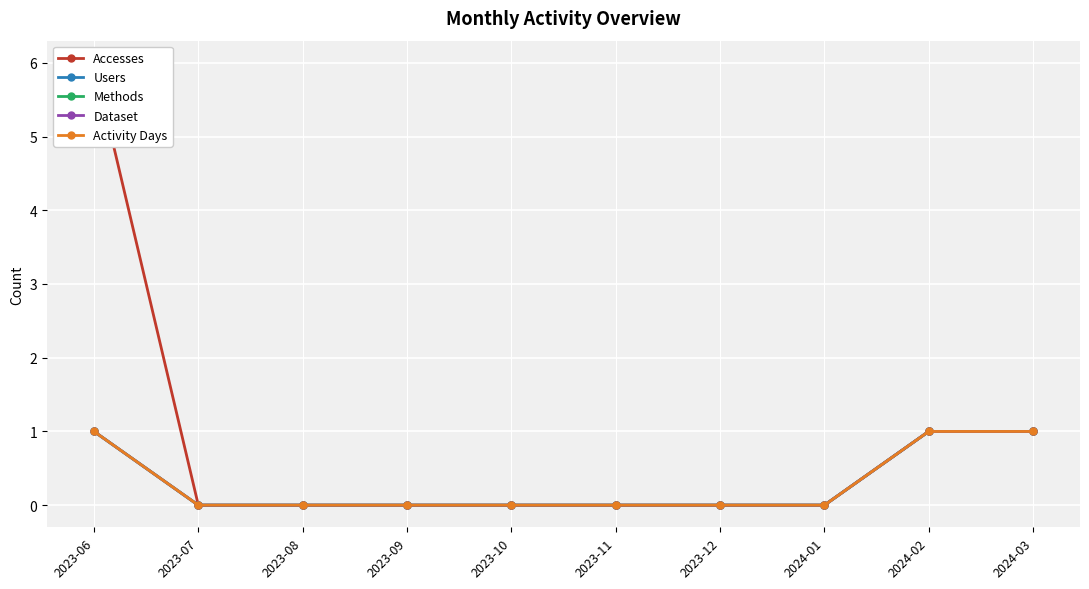

How many distinct data groups are displayed?

5